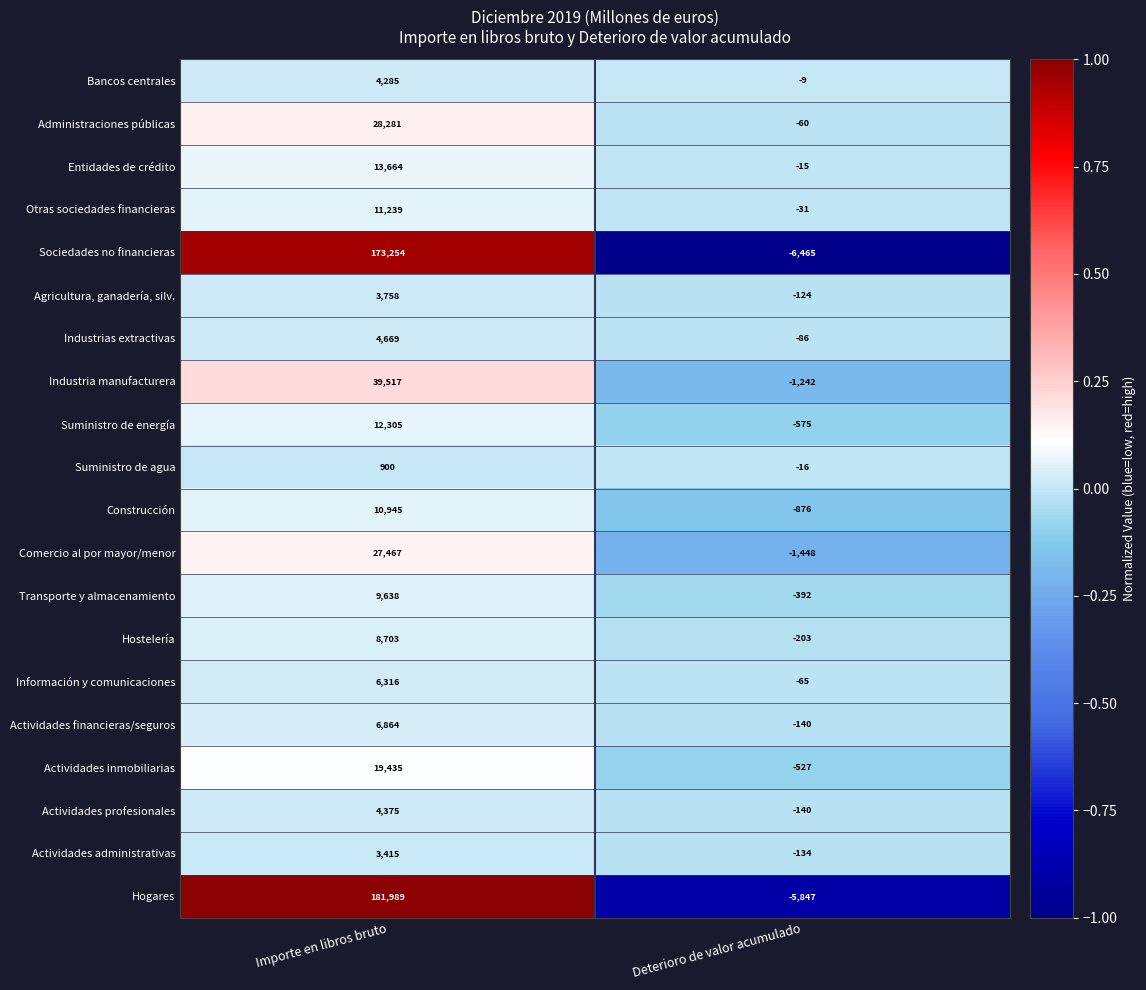

At which category does the chart reach its minimum across all series?

Deterioro de valor acumulado